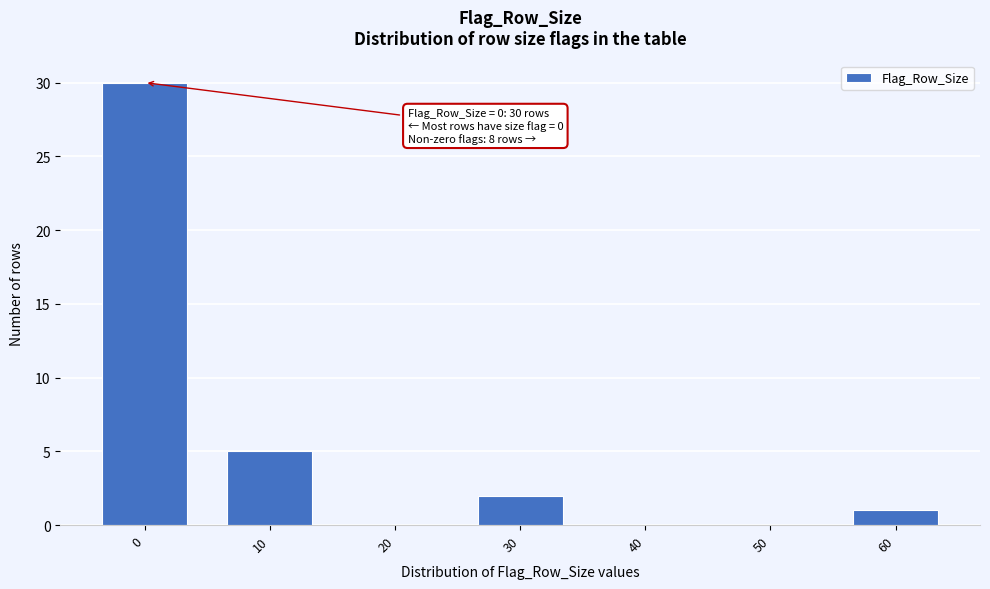

Reading right to left, list all the values displayed in this chart.

60=1	50=0	40=0	30=2	20=0	10=5	0=30